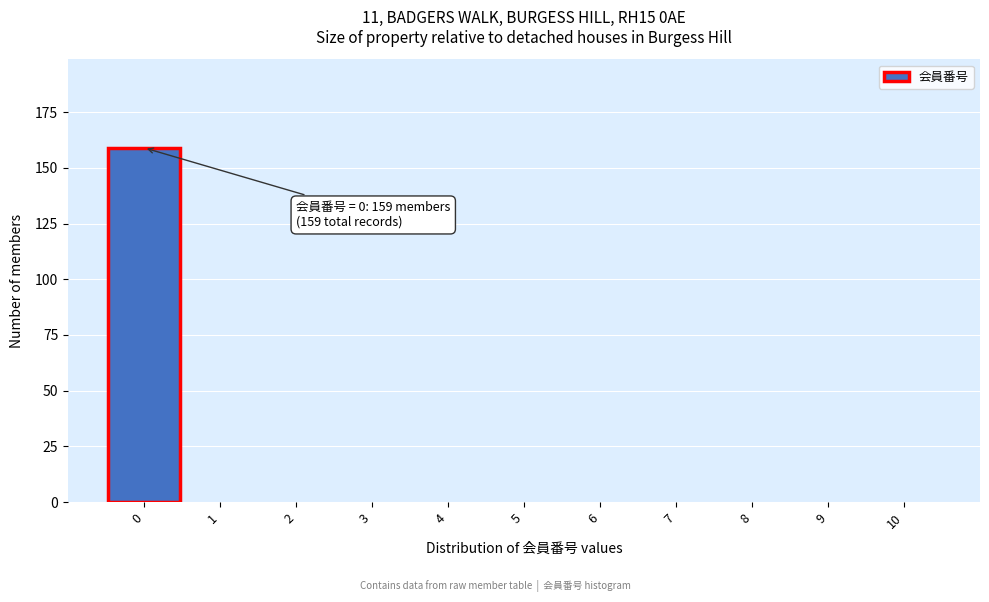

Which range on the x-axis has the tallest bar?

-0.5 to 0.5